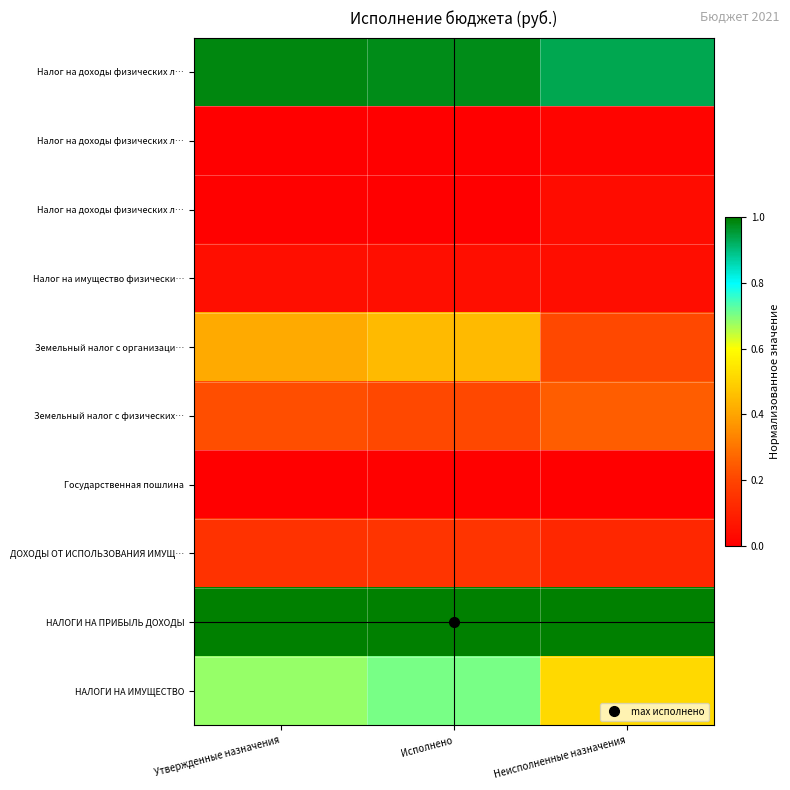

What is the total value across all series at Исполнено?

3.6